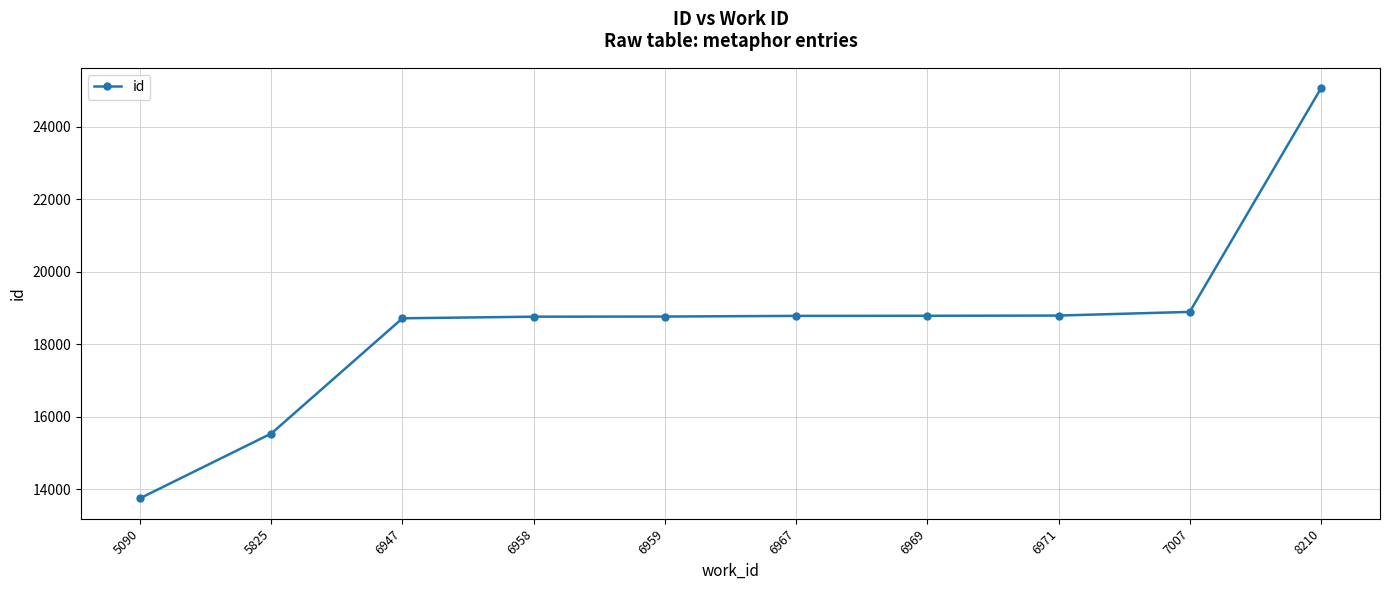

What is the value of the 2nd point from the left?

15542